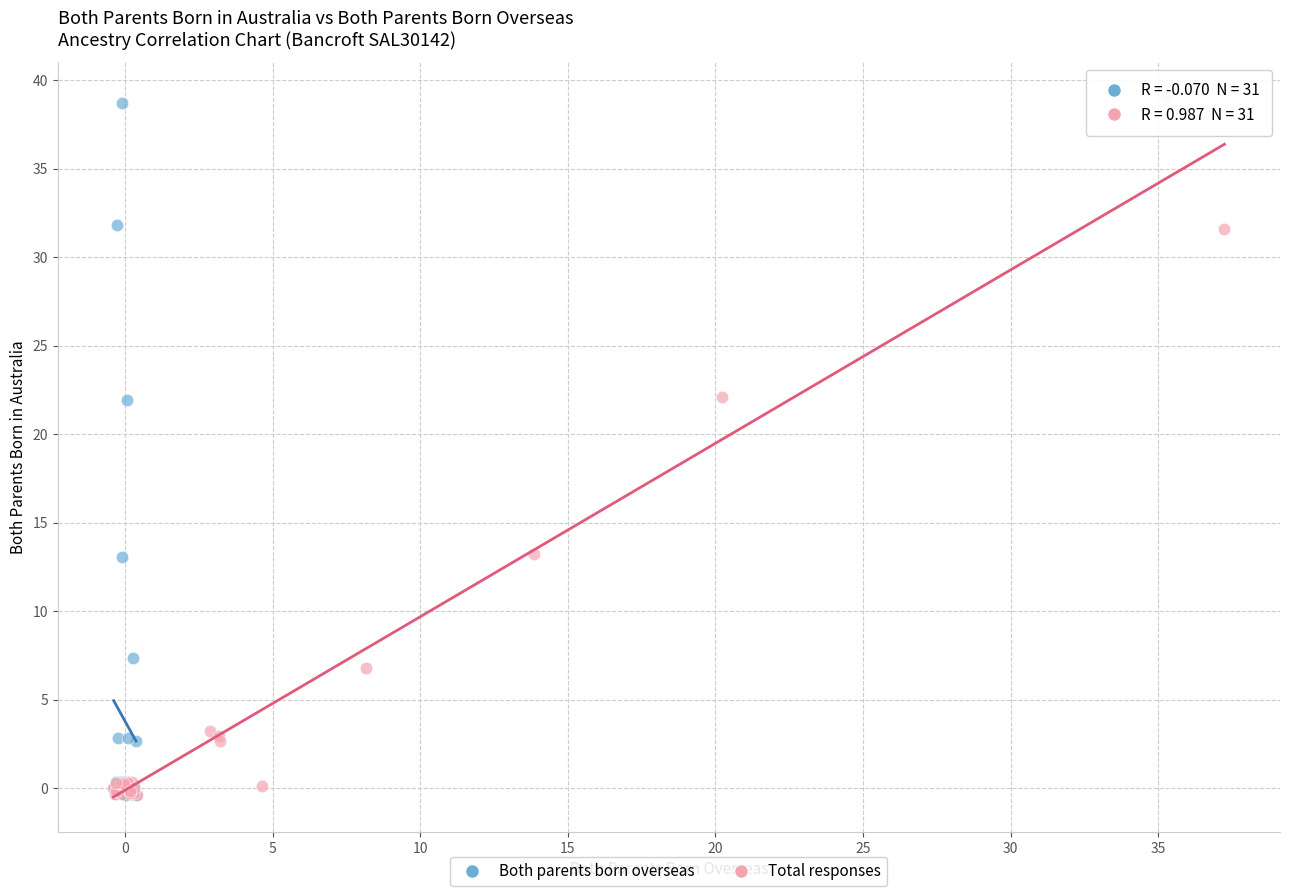

Which series has the largest Y range (max minus min)?

Total responses